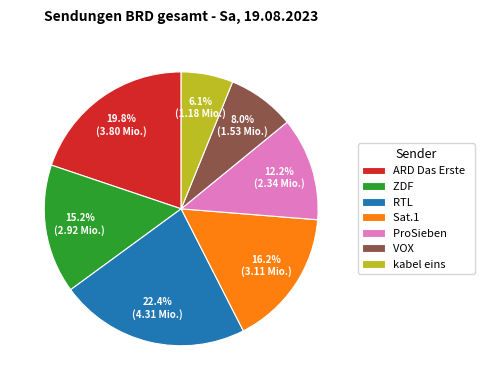

True or false: Sat.1 accounts for 5% of the total.

False